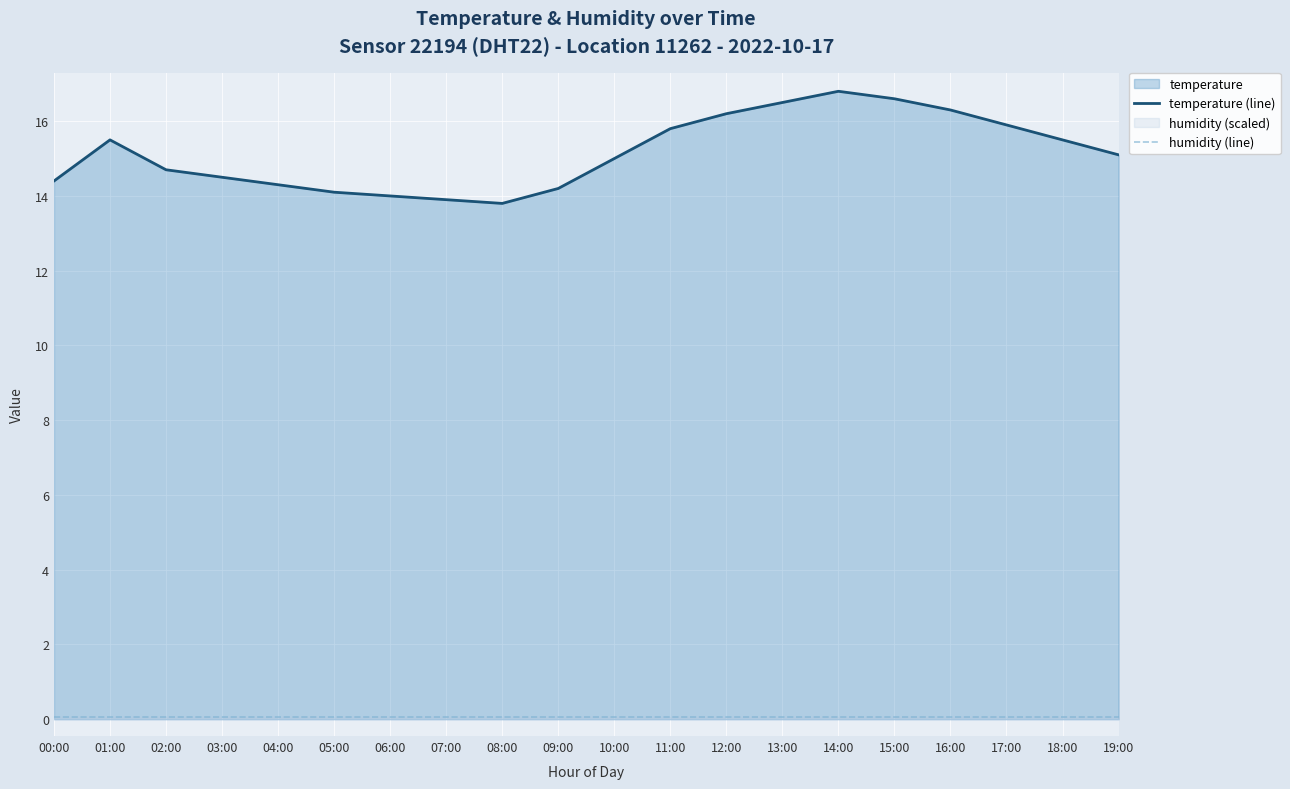

Reading left to right, what are all the values shown in this chart?

temperature (line): 00:00=14.4	01:00=15.5	02:00=14.7	03:00=14.5	04:00=14.3	05:00=14.1	06:00=14.0	07:00=13.9	08:00=13.8	09:00=14.2	10:00=15.0	11:00=15.8	12:00=16.2	13:00=16.5	14:00=16.8	15:00=16.6	16:00=16.3	17:00=15.9	18:00=15.5	19:00=15.1
humidity (line): 00:00=0.1	01:00=0.1	02:00=0.1	03:00=0.1	04:00=0.1	05:00=0.1	06:00=0.1	07:00=0.1	08:00=0.1	09:00=0.1	10:00=0.1	11:00=0.1	12:00=0.1	13:00=0.1	14:00=0.1	15:00=0.1	16:00=0.1	17:00=0.1	18:00=0.1	19:00=0.1